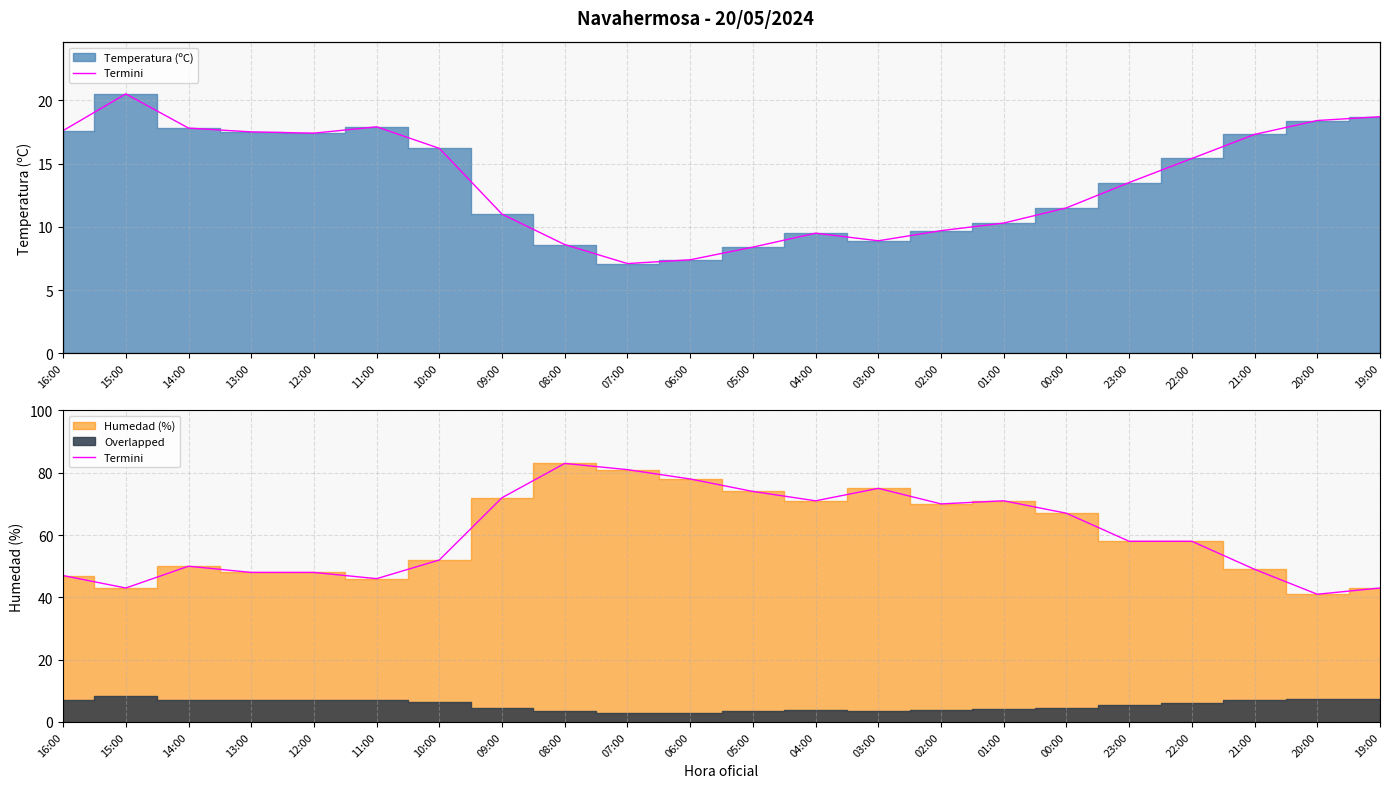

Where does the data first go above 58?

09:00